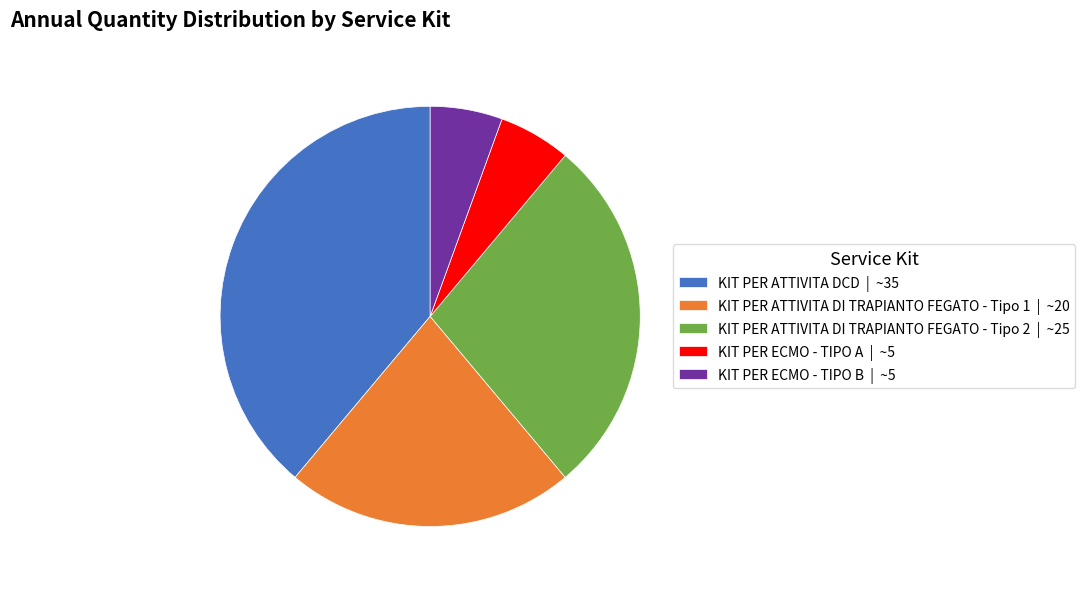

True or false: KIT PER ECMO - TIPO B | ~5 accounts for 6% of the total.

True